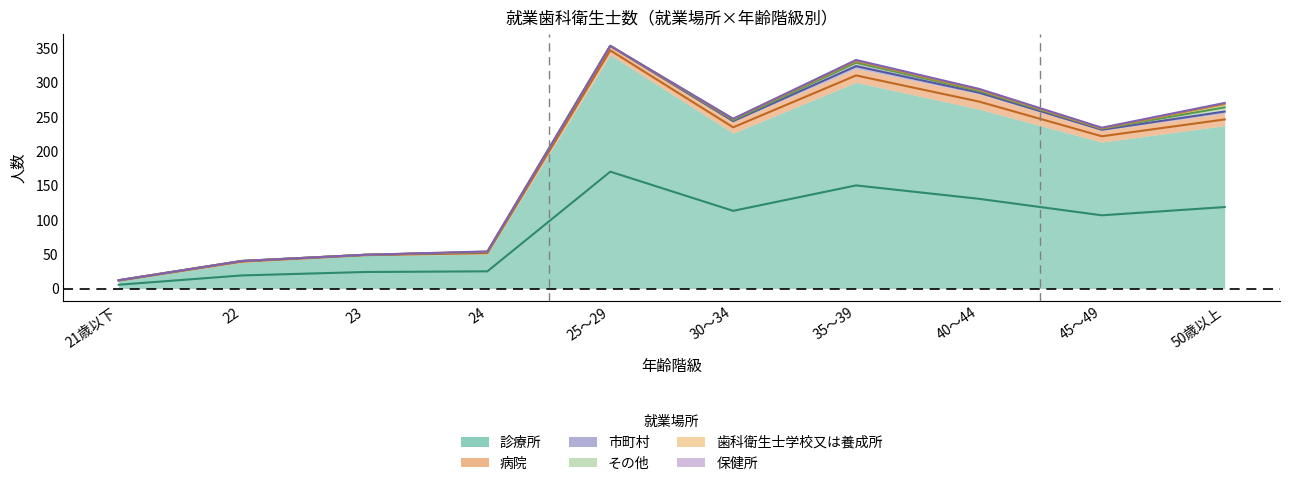

Is it true that 市町村 equals 2 at 45～49?

True